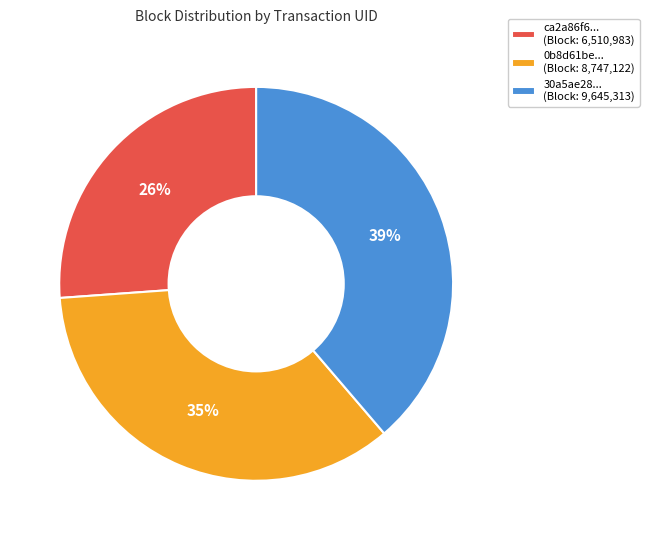

Which category has the smallest portion of the pie?

ca2a86f6... (Block: 6,510,983)